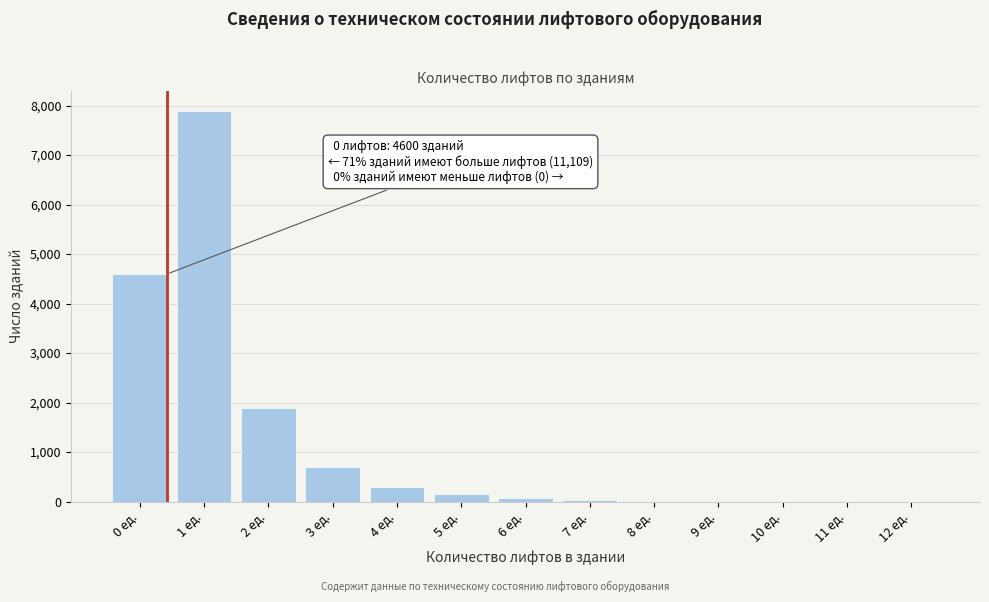

Which category has the highest value across all series?

1 ед.